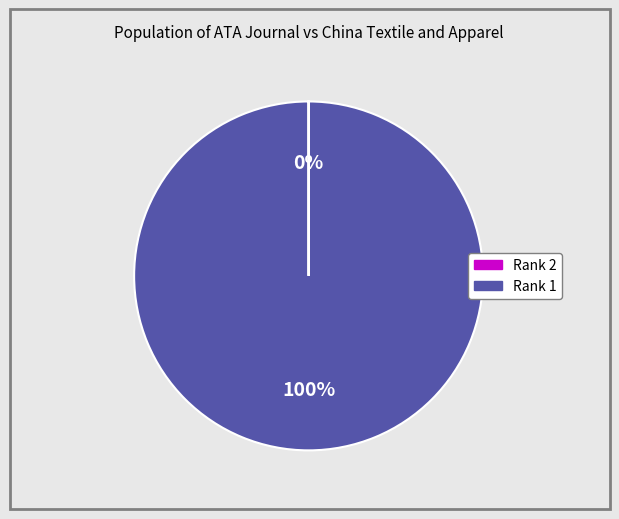

What percentage is the Rank 1 slice, to the nearest percent?

100%